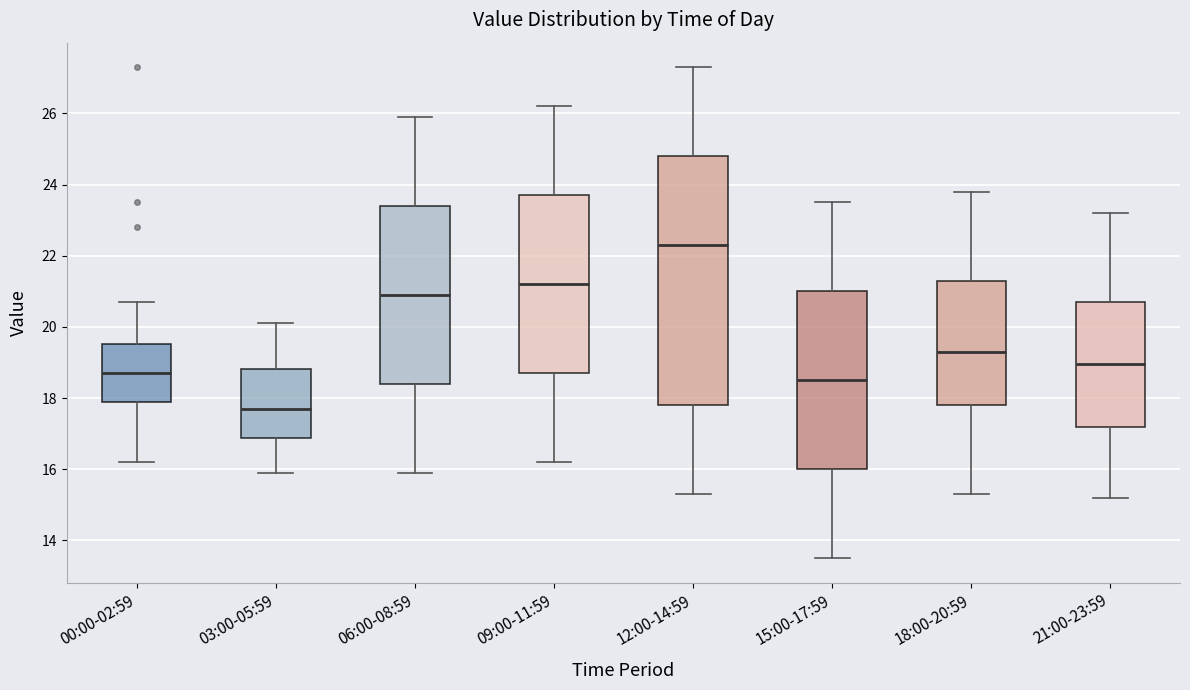

Comparing the boxes themselves (not the whiskers), which one is the tallest?

12:00-14:59